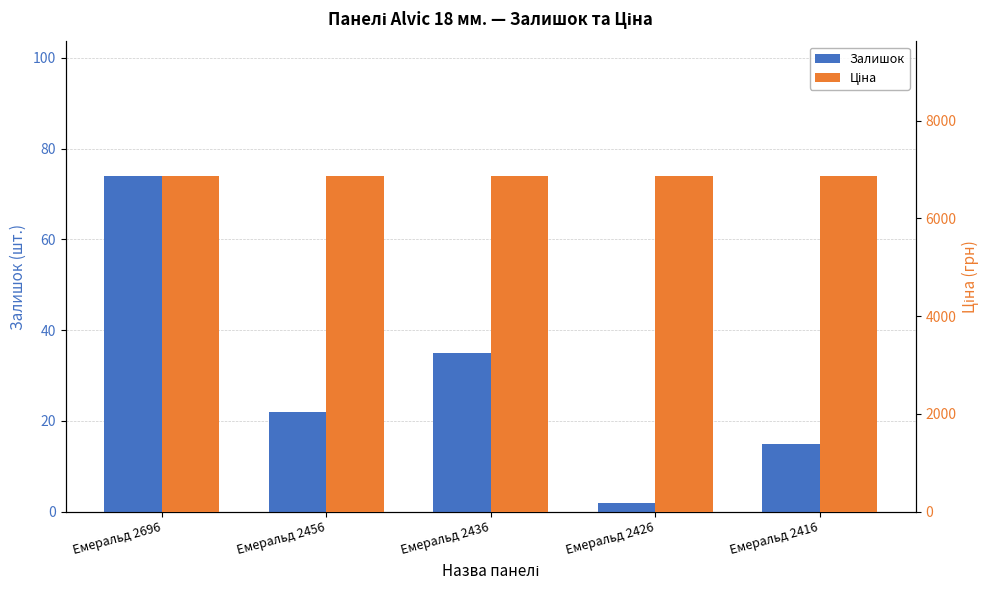

Reading left to right, transcribe all the data shown in this chart.

Залишок: Емеральд 2696=74.0	Емеральд 2456=22.0	Емеральд 2436=35.0	Емеральд 2426=2.0	Емеральд 2416=15.0
Ціна: Емеральд 2696=6869.4	Емеральд 2456=6869.4	Емеральд 2436=6869.4	Емеральд 2426=6869.4	Емеральд 2416=6869.4